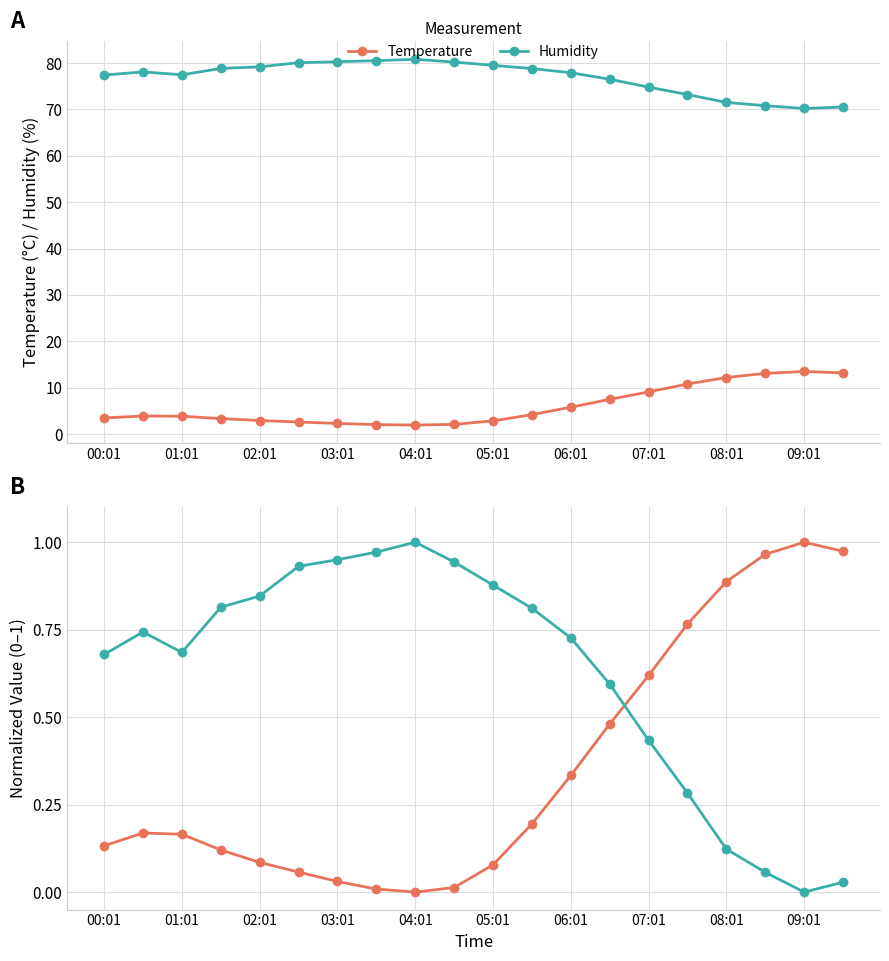

True or false: Temperature and Humidity cross at least once.

False